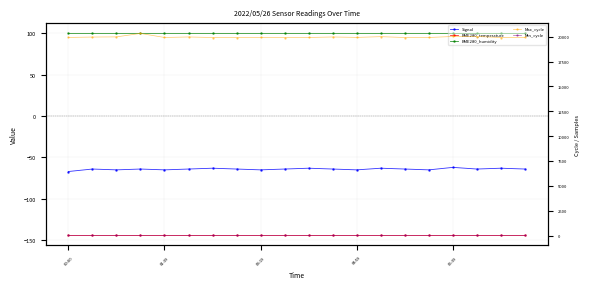

At which category is the sum across all series the highest?

04:59